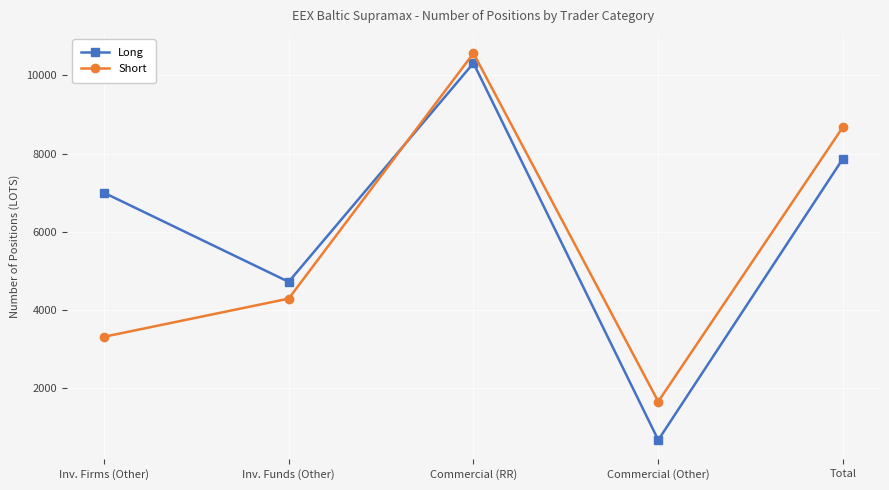

What is the average value of the Long series?

6113.4